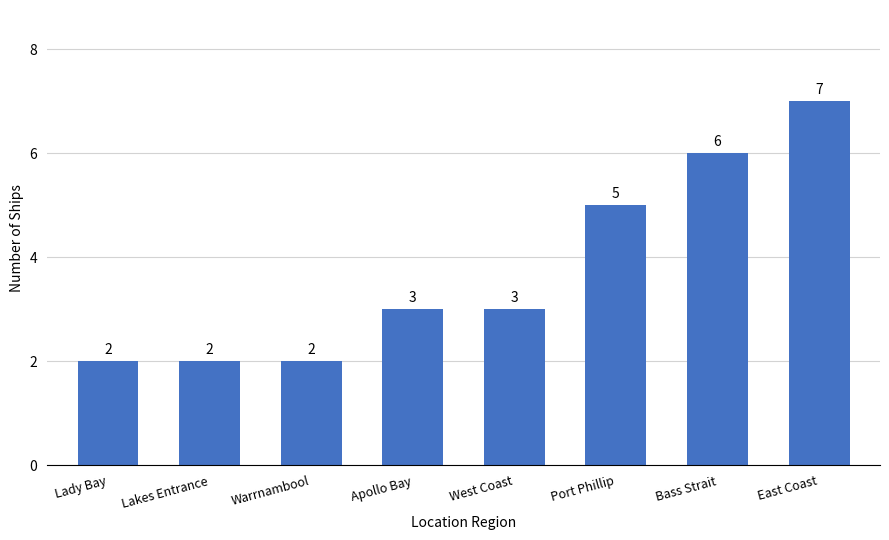

What is the average value?

4